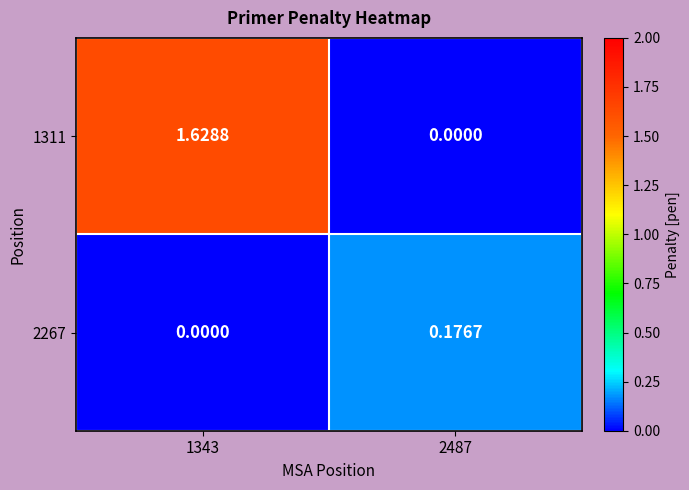

How many categories are shown in the chart?

2